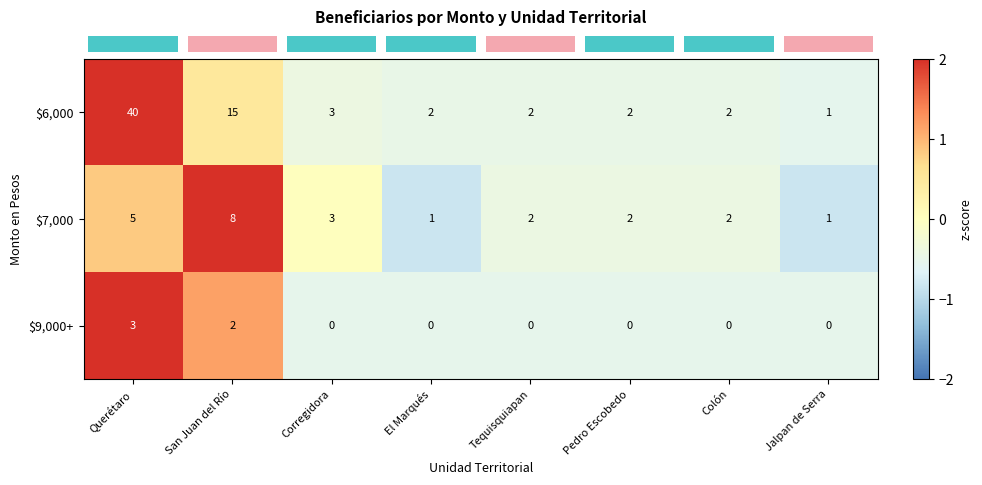

What is the difference between the highest and lowest values at Tequisquiapan?

2